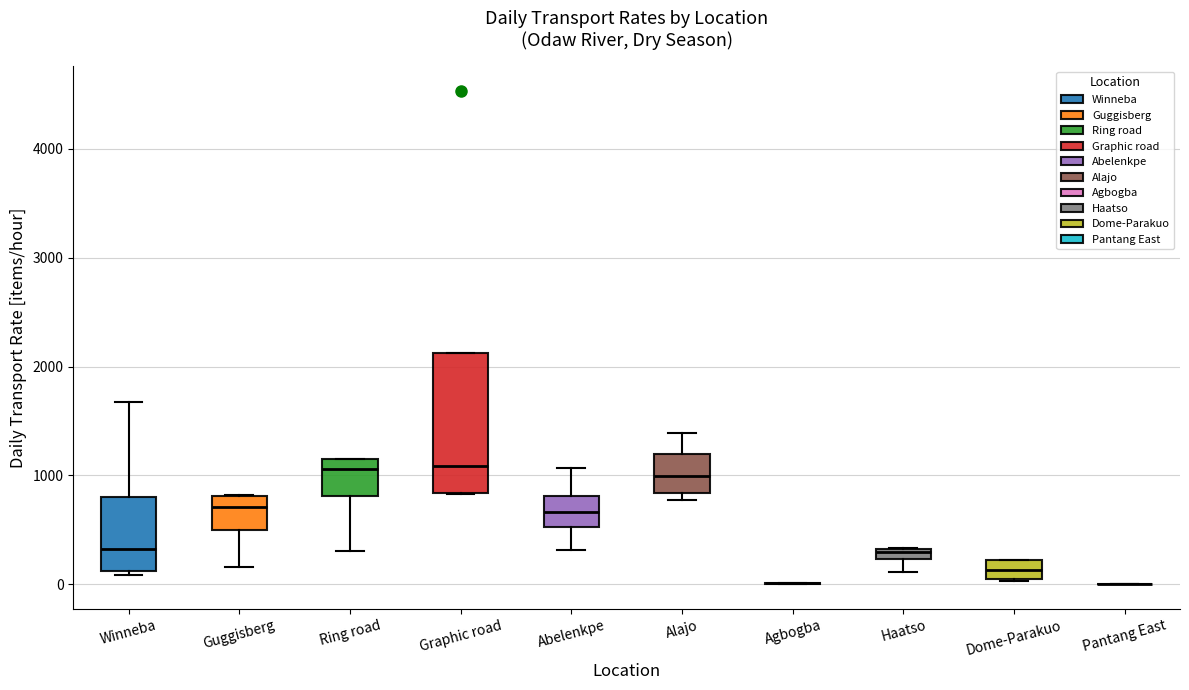

Where does the median line of the box for Ring road sit on the y-axis? The values are not printed on the chart, so give them approximately, as read against the axis.

1100